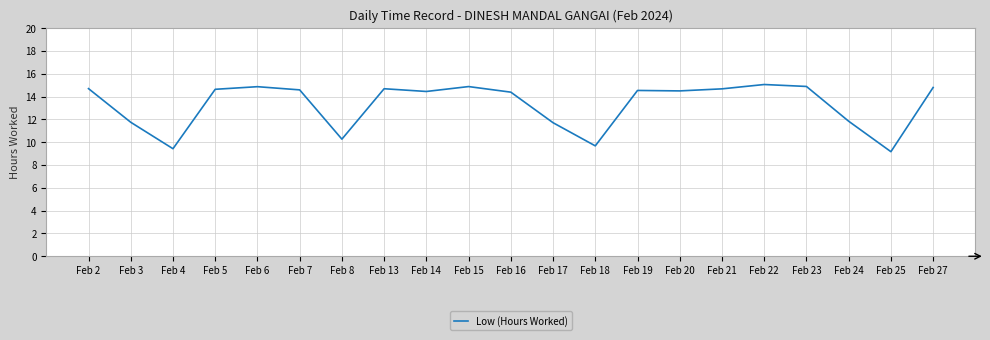

Is it true that the value at Feb 13 is 14.7?

True